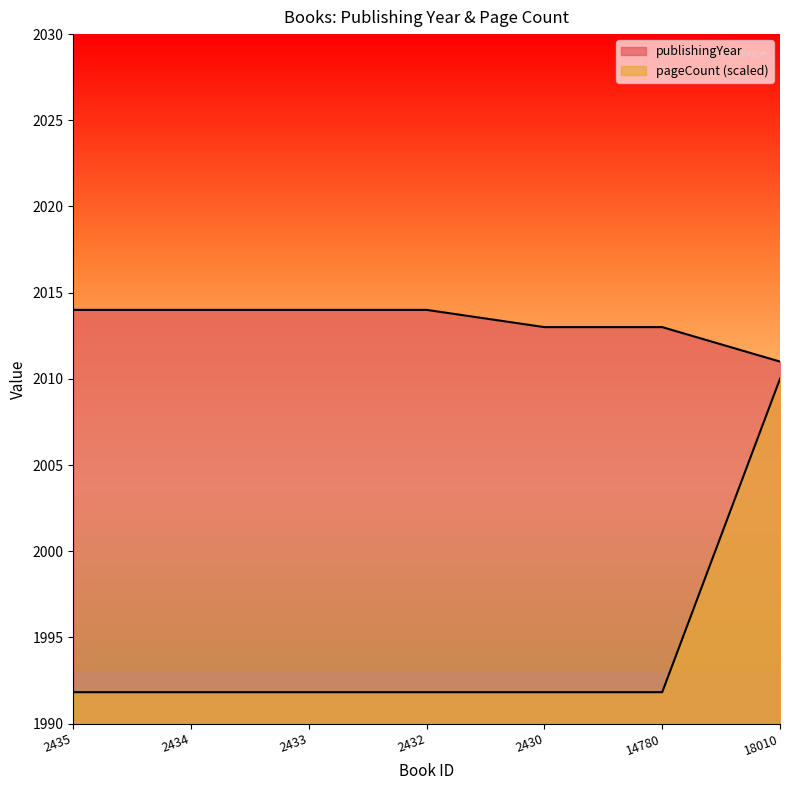

True or false: pageCount and publishingYear intersect in this chart.

False